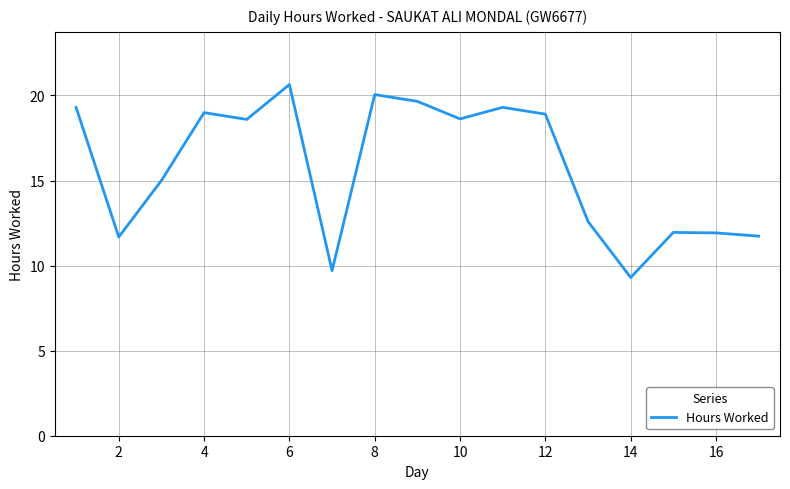

What is the difference between the maximum and minimum values?

11.3